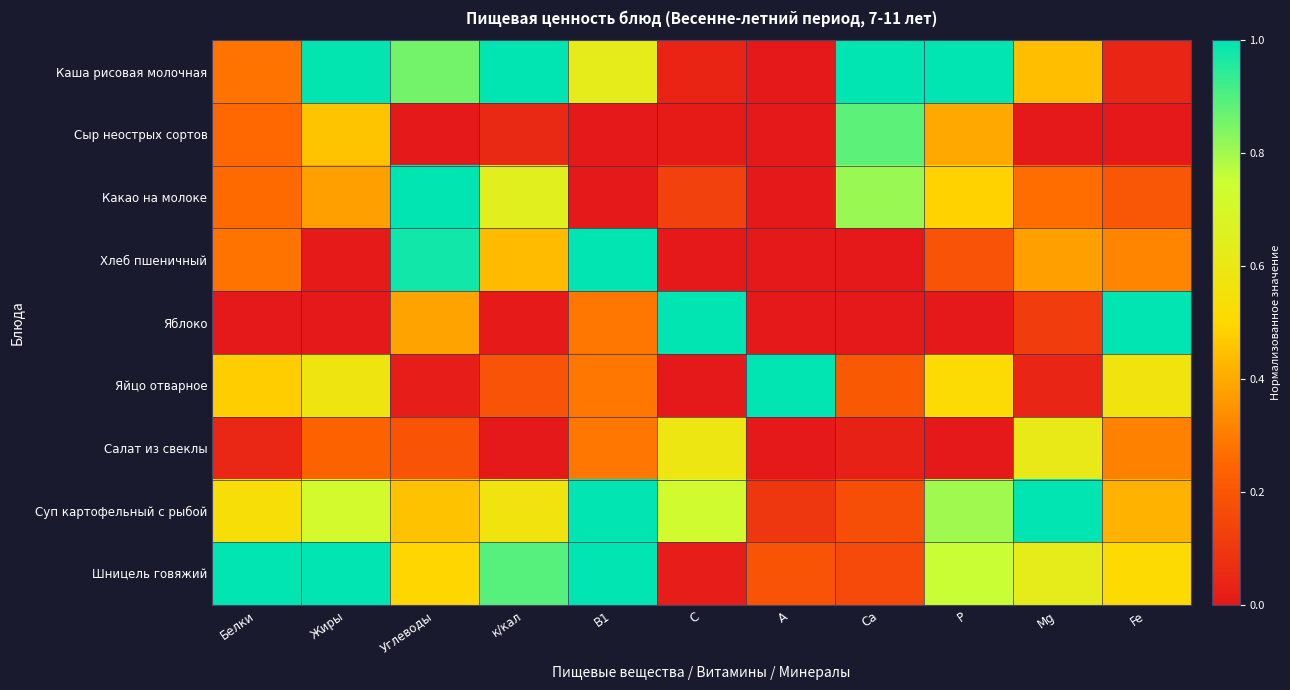

Rank the series by their maximum value, from lowest to highest.

Салат из свеклы, Сыр неострых сортов, Каша рисовая молочная, Какао на молоке, Хлеб пшеничный, Яблоко, Яйцо отварное, Суп картофельный с рыбой, Шницель говяжий